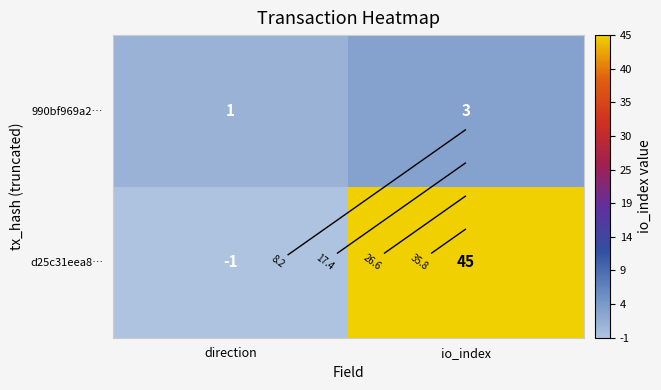

True or false: d25c31eea8… has a value of 28 at io_index.

False